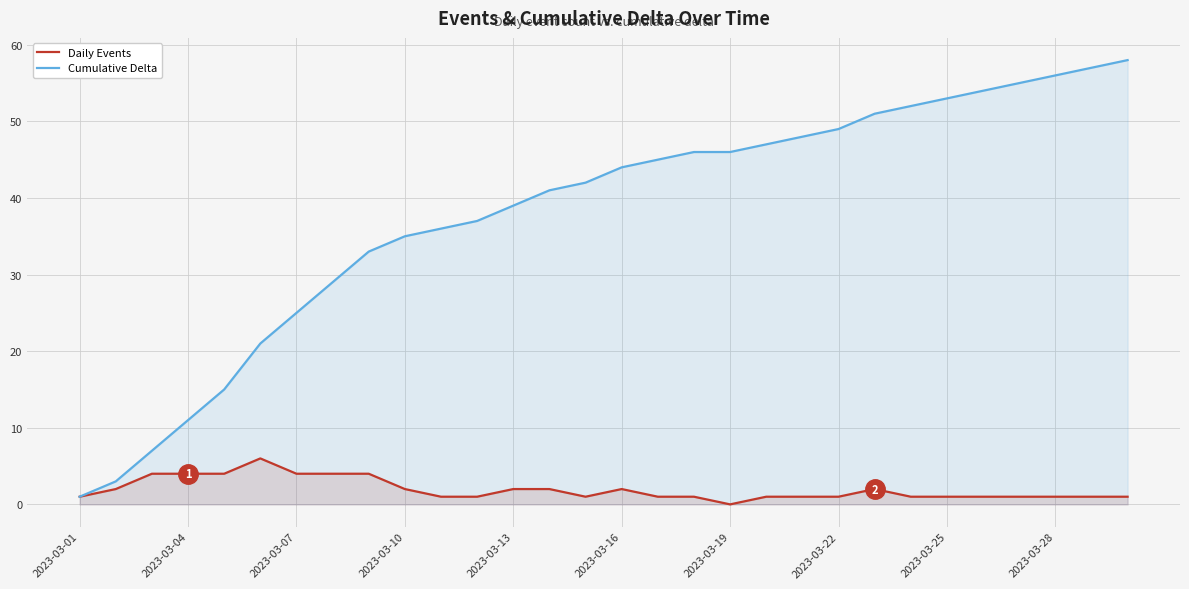

What is the greatest value displayed?

58